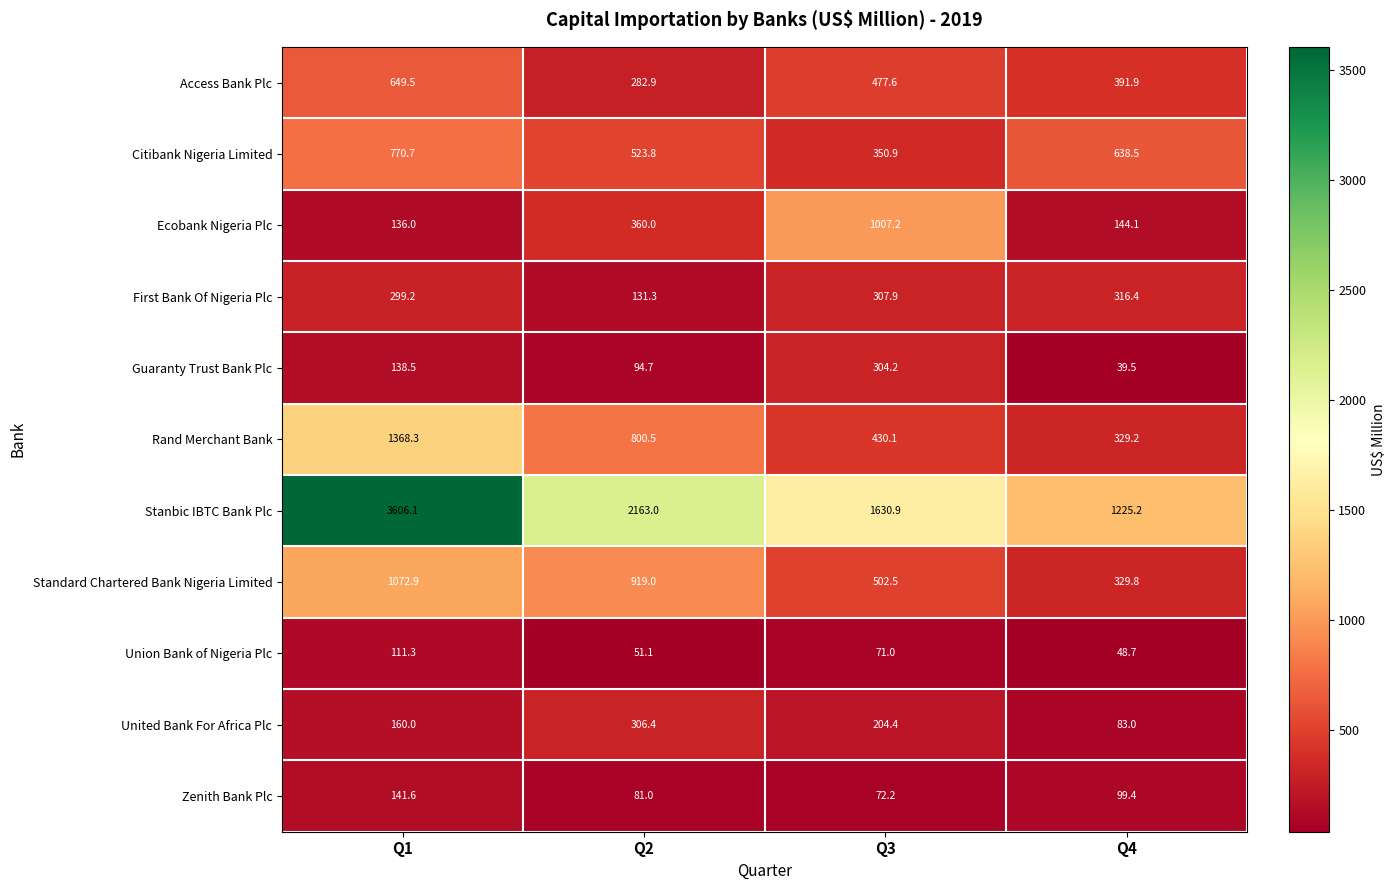

At which category is the sum across all series the highest?

Q1